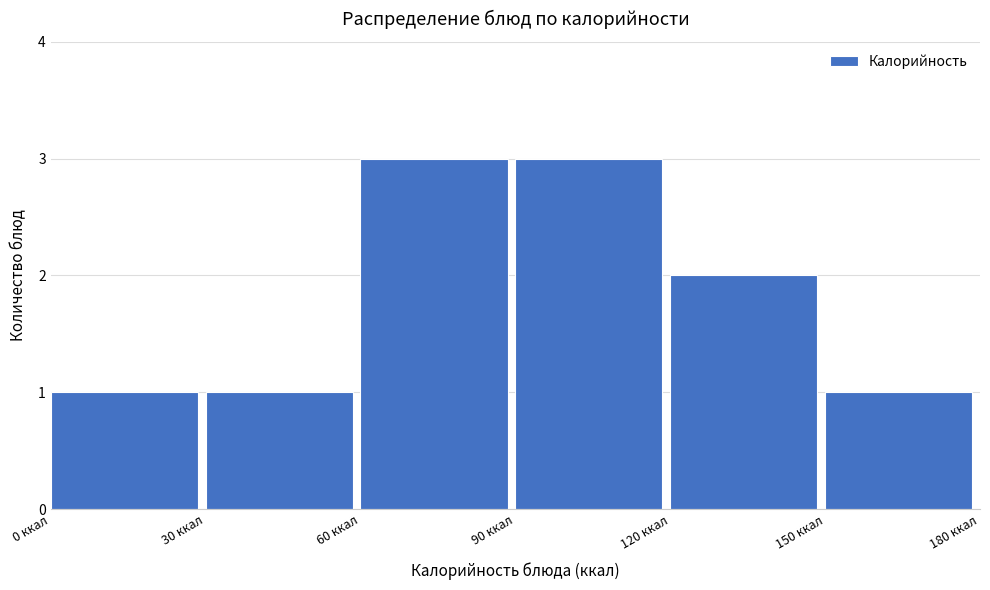

Reading left to right, list every bar in this chart as the range it spans on the x-axis followed by its height. The values are not printed on the chart, so give them approximately, as read against the axis.

0 to 30: 1
30 to 60: 1
60 to 90: 3
90 to 120: 3
120 to 150: 2
150 to 180: 1